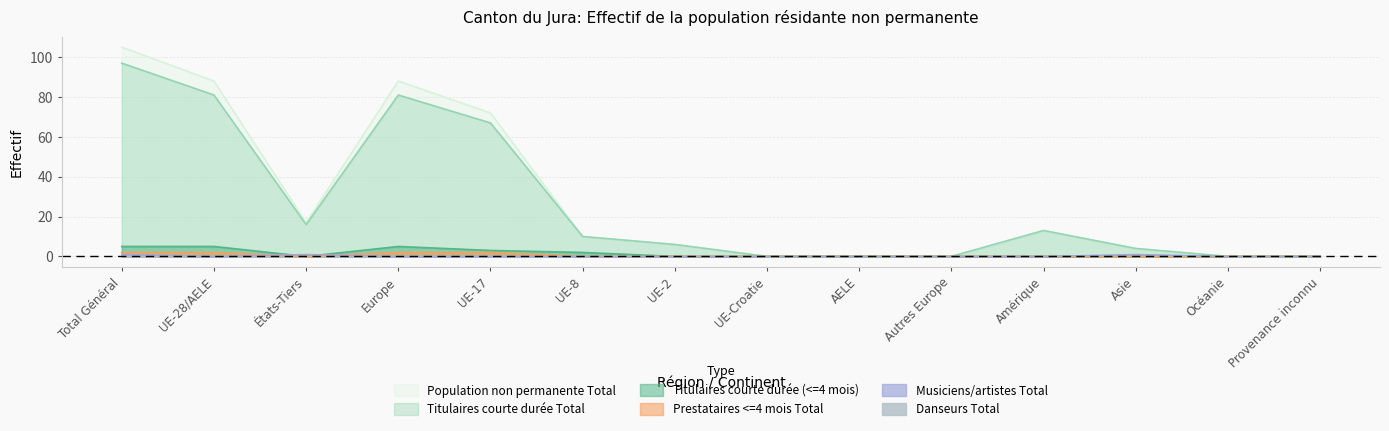

Which series ends up on top after the final intersection of Musiciens artistes Total and Prestataires <=4 mois Total?

Prestataires <=4 mois Total